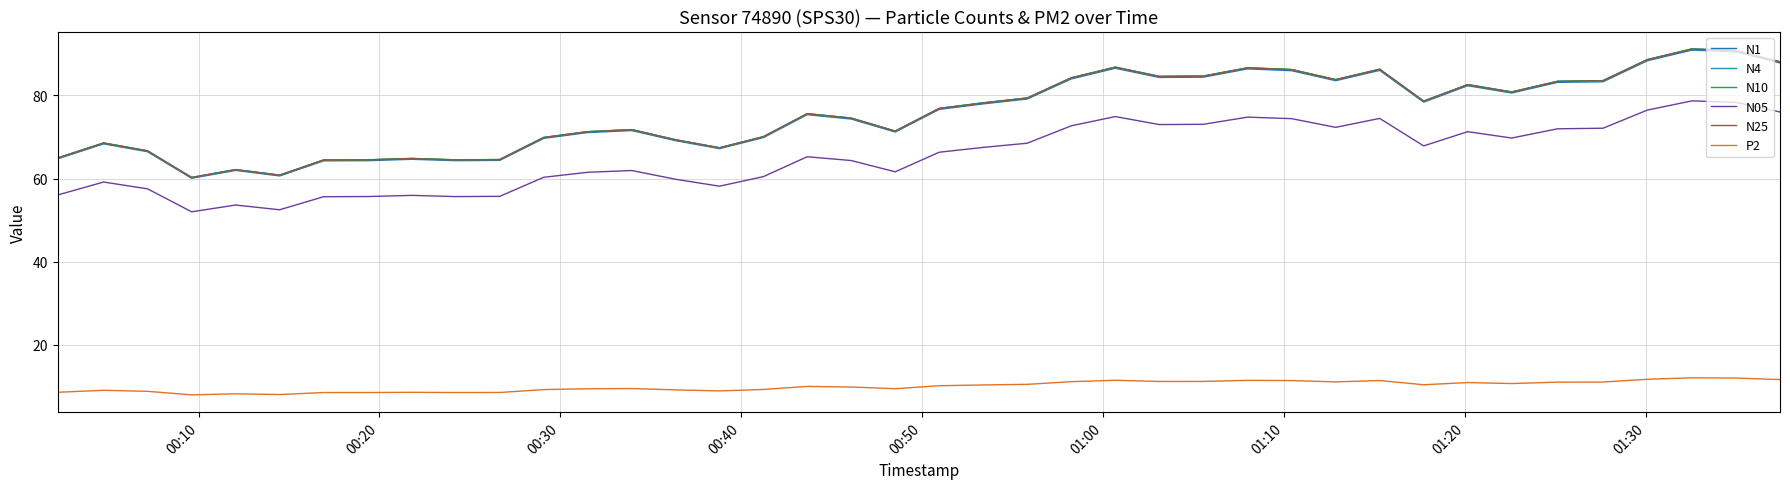

What is the difference between the second highest and minimum values in the P2 series?

4.0